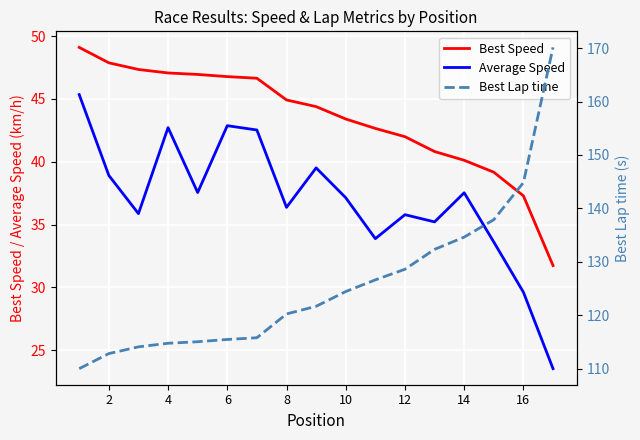

True or false: Average Speed and Best Speed cross at least once.

False